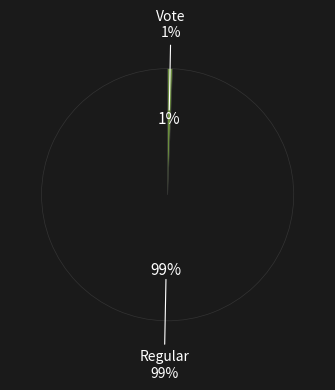

How many slices are in this pie chart?

2